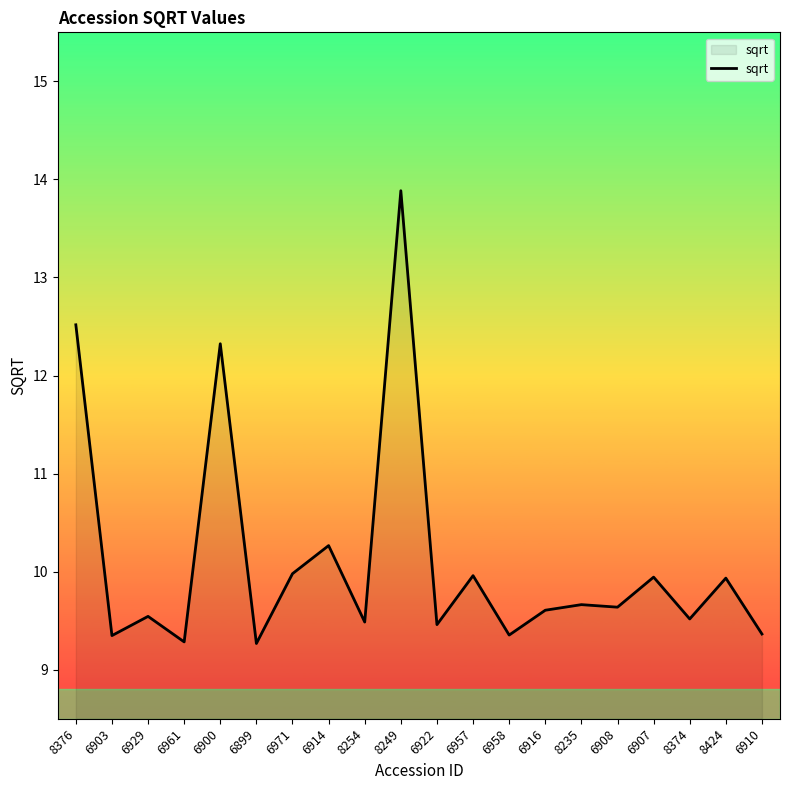

What is the minimum value shown in the chart?

9.3